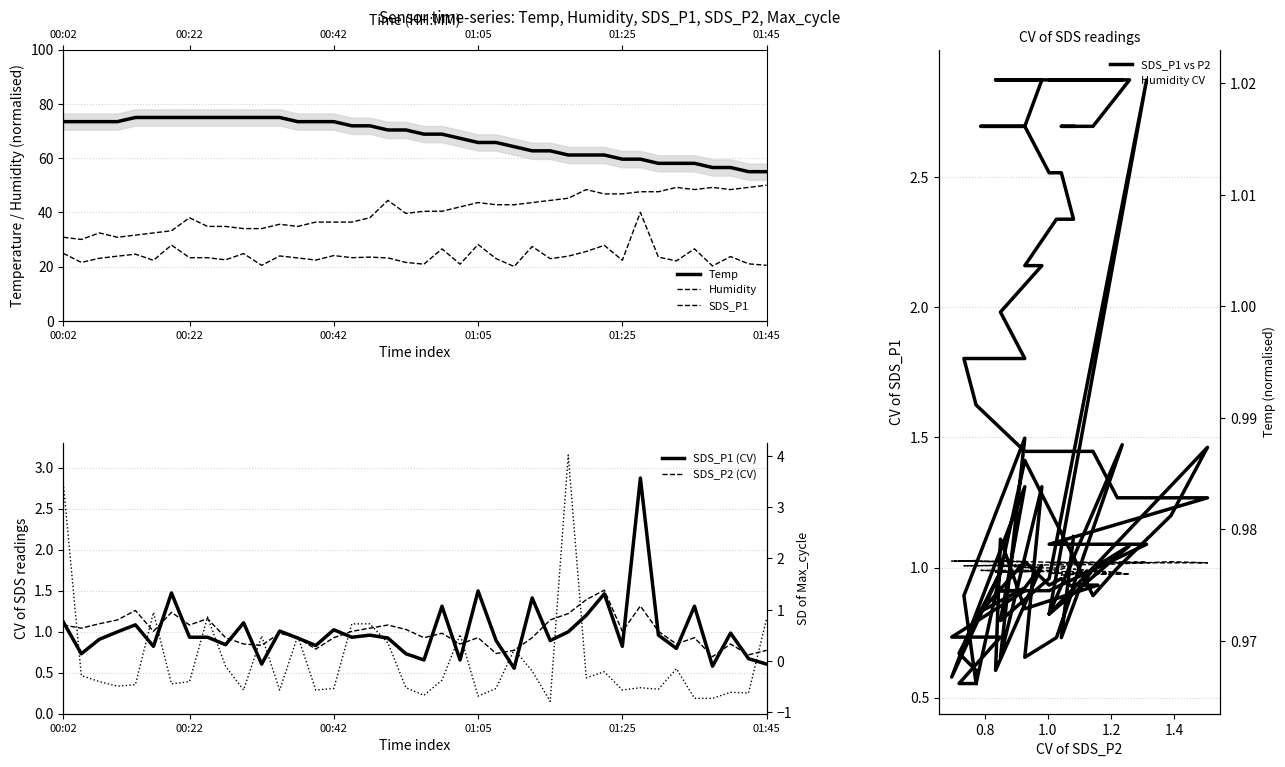

True or false: Temp has a value of 68.8 at 01:00.

True